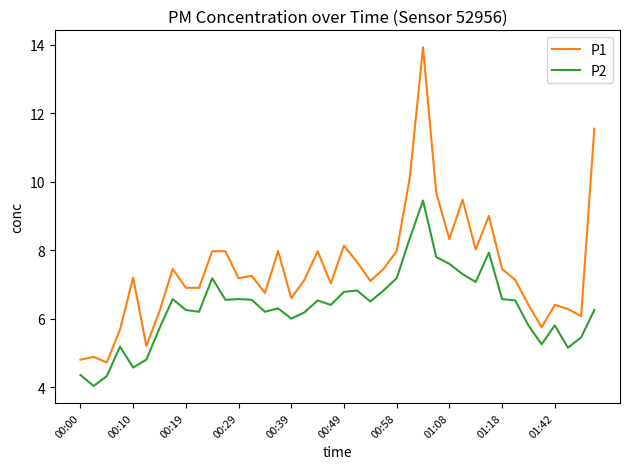

What is the difference between the maximum and minimum values in the P1 series?

9.2